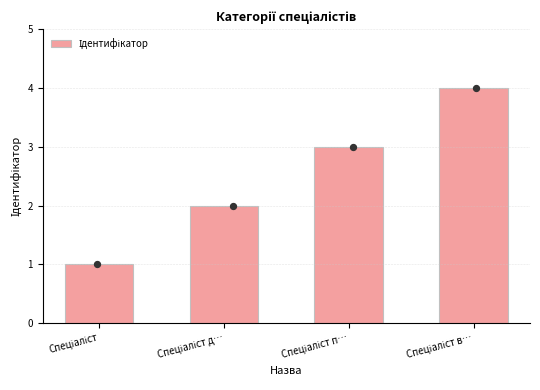

Which has a higher value, Спеціаліст д… or Спеціаліст в…?

Спеціаліст в…